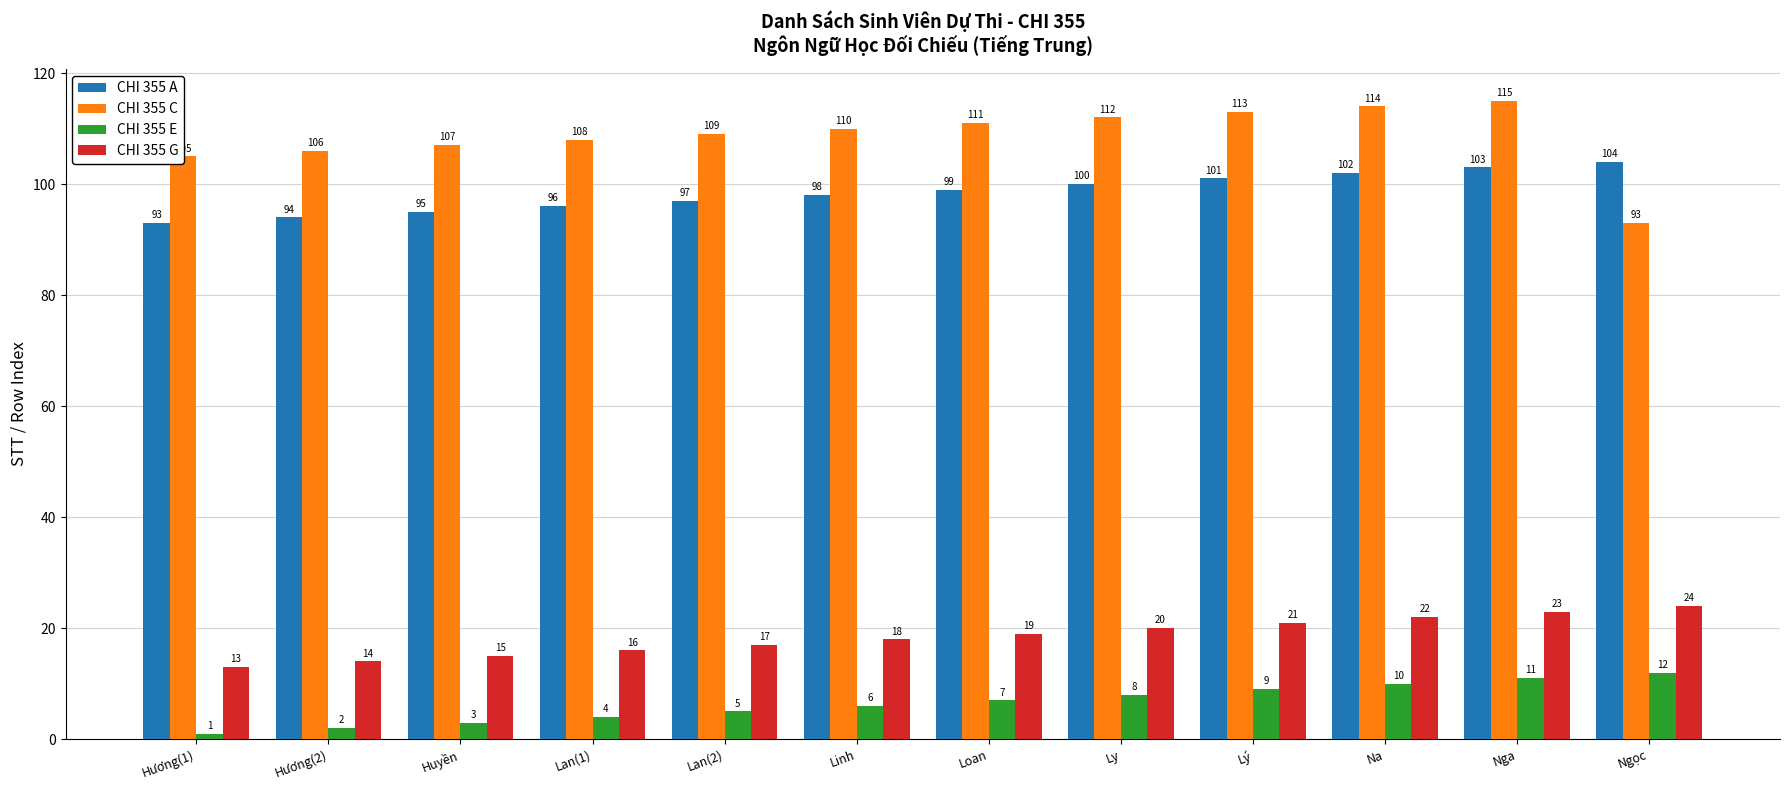

How many bars are there in each group?

4